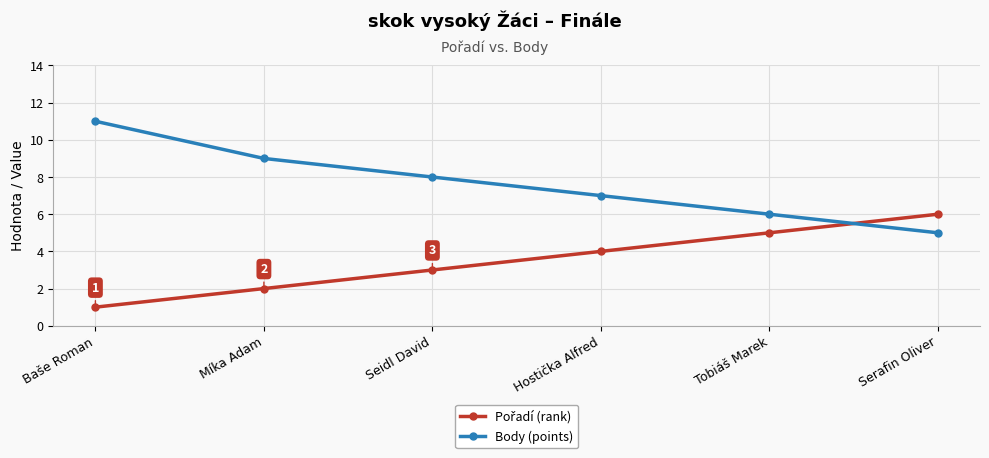

The Body (points) series shows 2 at Serafin Oliver. True or false?

False